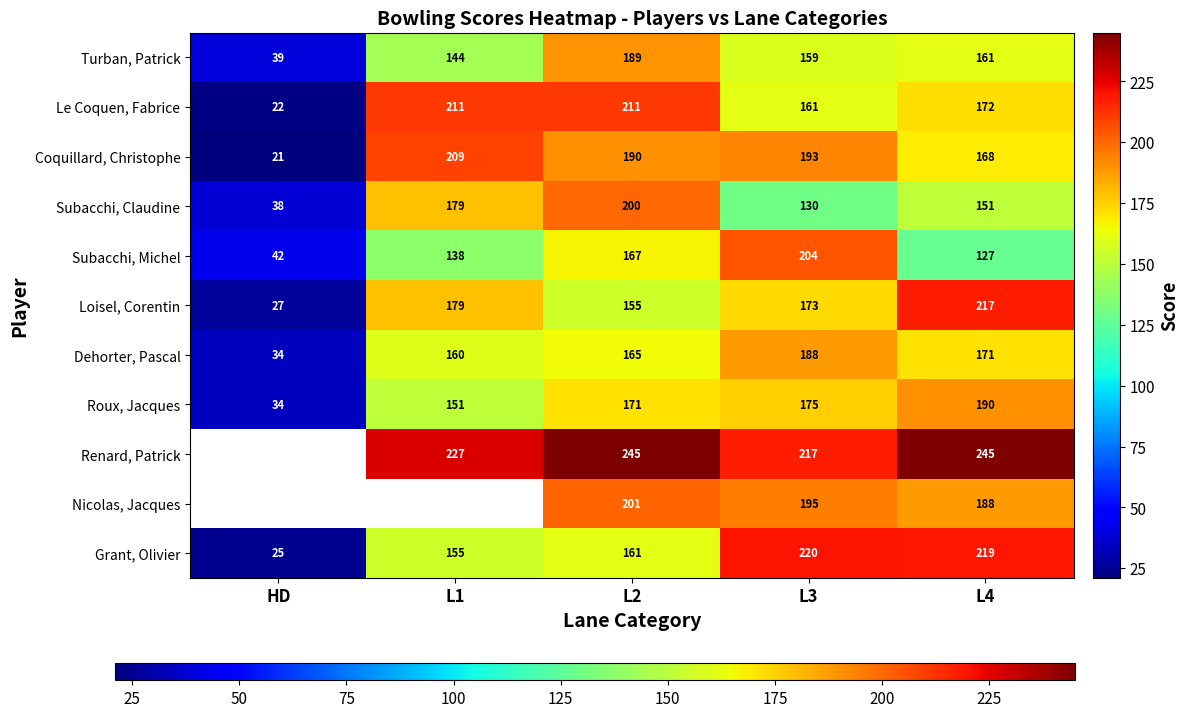

Rank the series at L4 from highest to lowest value.

Renard, Patrick, Grant, Olivier, Loisel, Corentin, Roux, Jacques, Nicolas, Jacques, Le Coquen, Fabrice, Dehorter, Pascal, Coquillard, Christophe, Turban, Patrick, Subacchi, Claudine, Subacchi, Michel